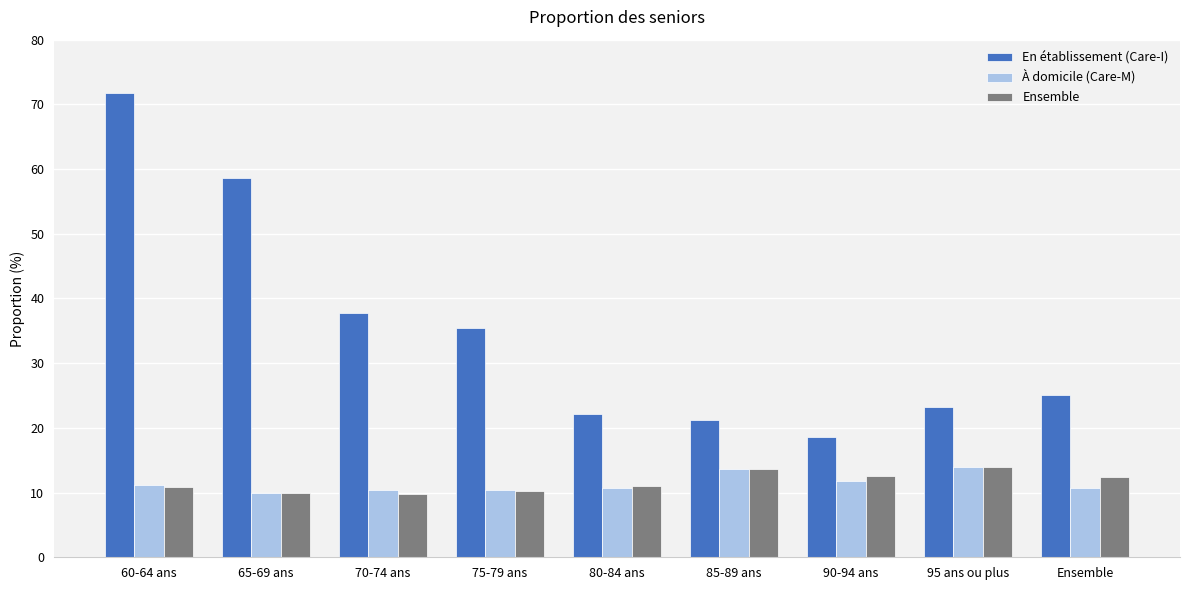

What is the difference between the highest and lowest values at 70-74 ans?

28.1